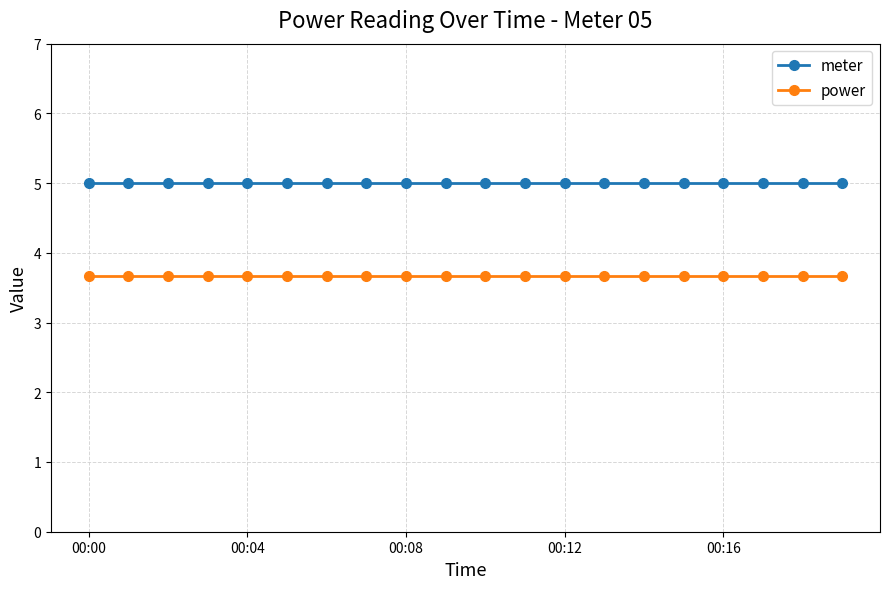

True or false: meter and power cross at least once.

False